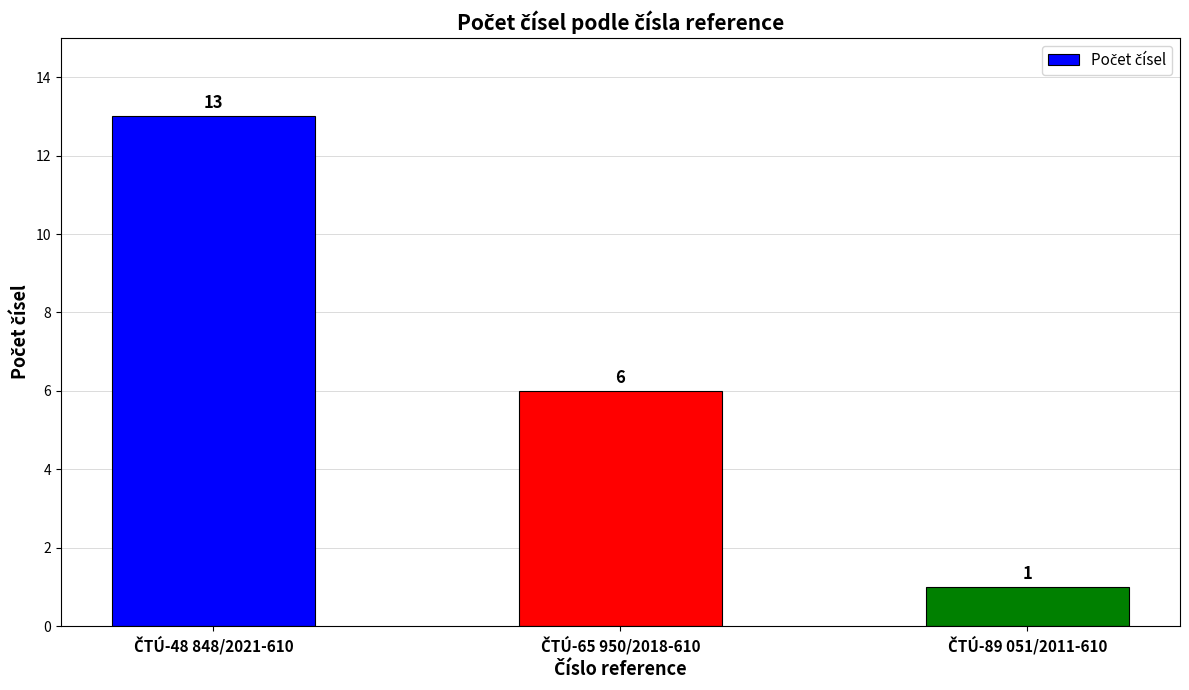

Reading right to left, list all the values displayed in this chart.

1	6	13